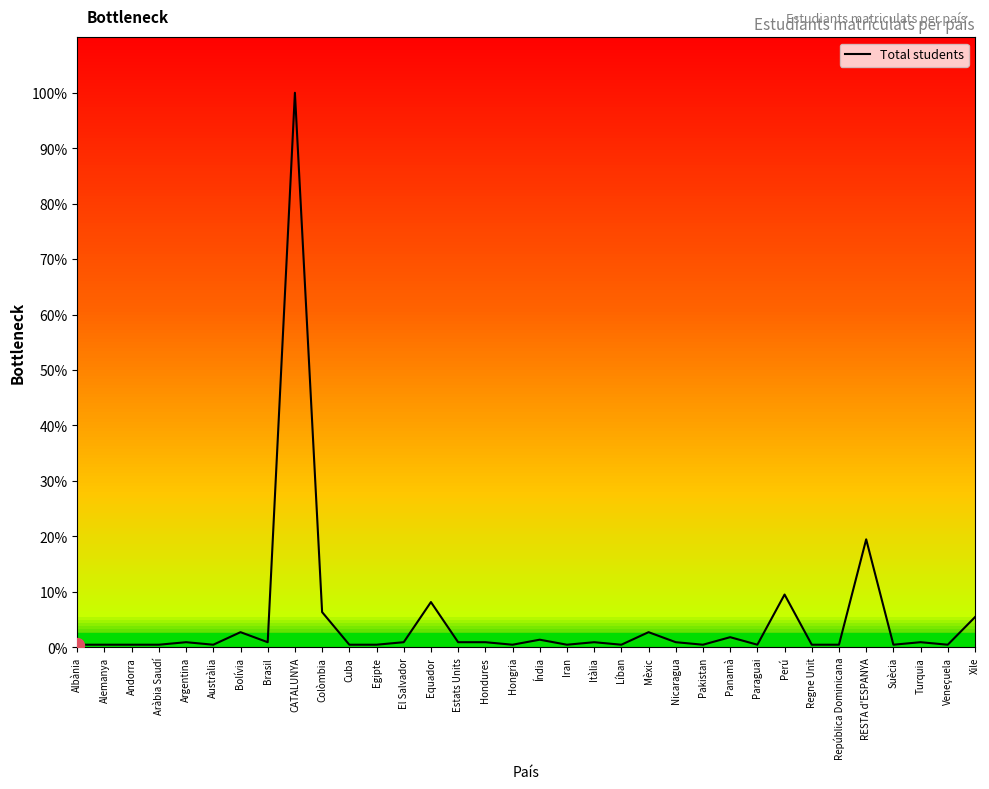

Is it true that the value at CATALUNYA is 29.4?

False